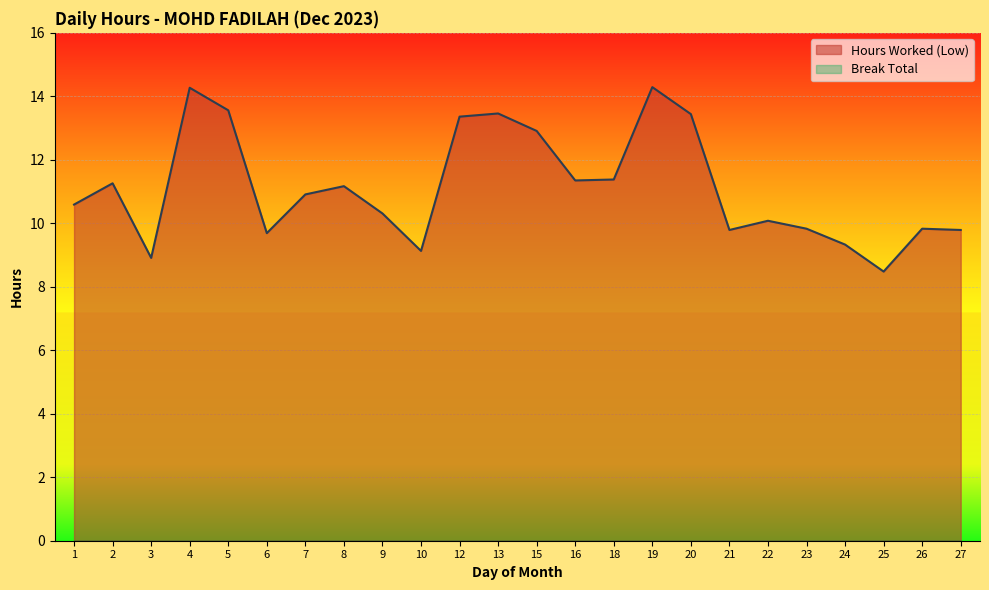

How many values exceed 10?

15